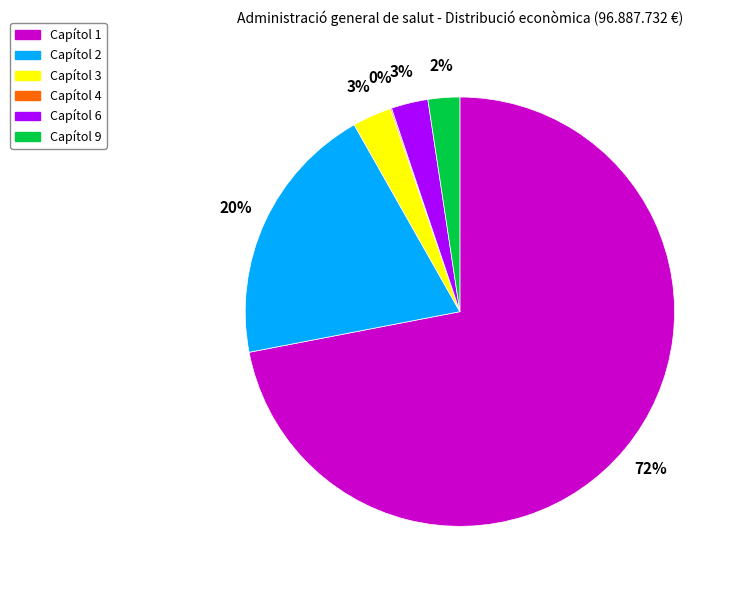

Is there a majority slice in this chart?

Yes